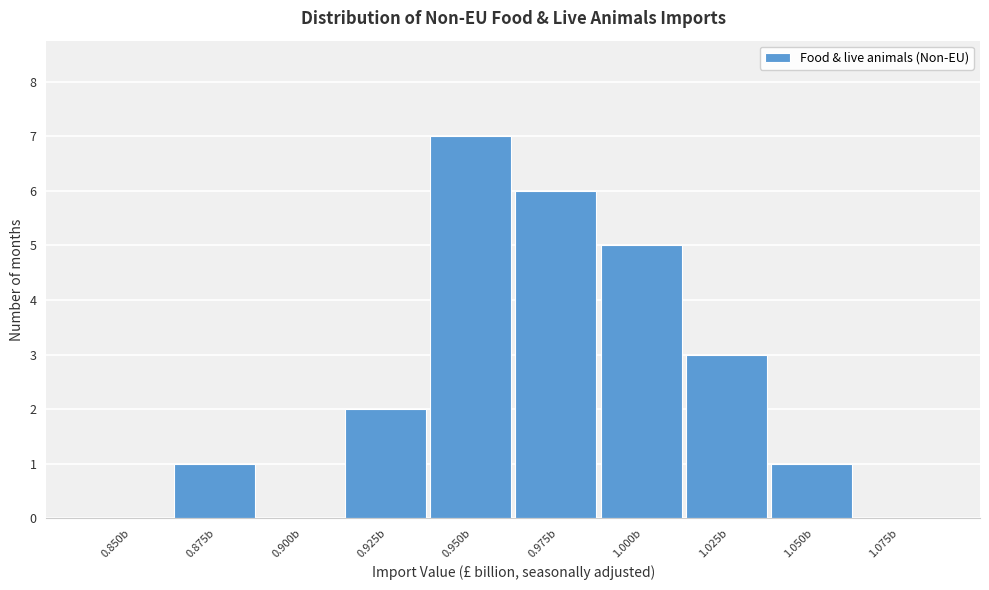

Reading right to left, extract all data points from this chart.

1.075b=0	1.050b=1	1.025b=3	1.000b=5	0.975b=6	0.950b=7	0.925b=2	0.900b=0	0.875b=1	0.850b=0